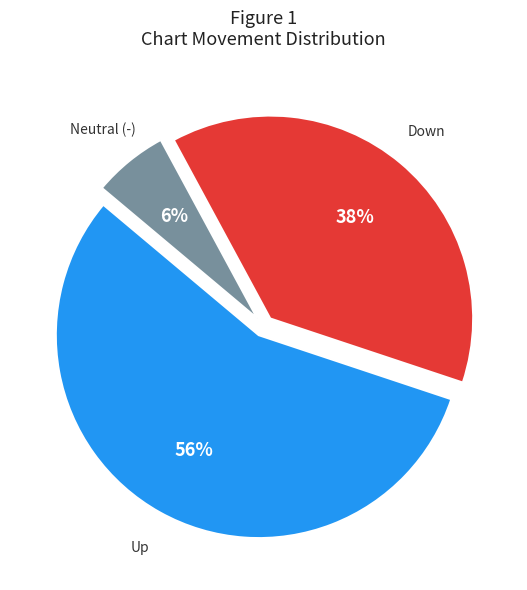

To the nearest percent, what is the average slice percentage?

33%